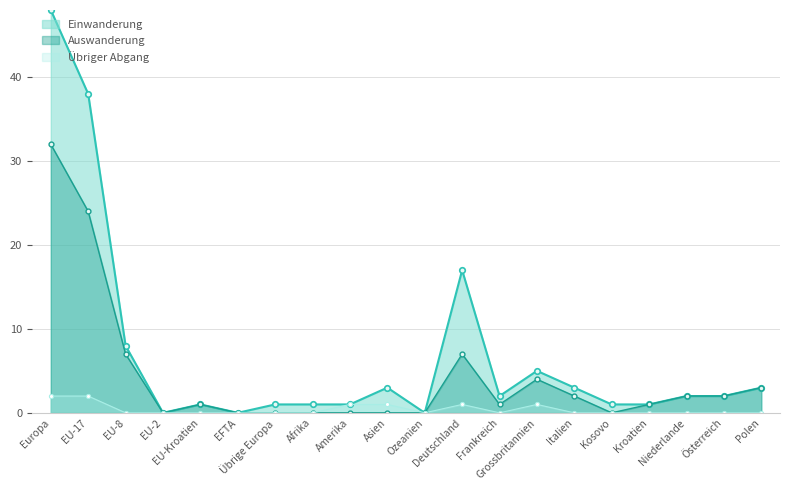

What are all the series names shown in the legend?

Einwanderung, Auswanderung, Übriger Abgang